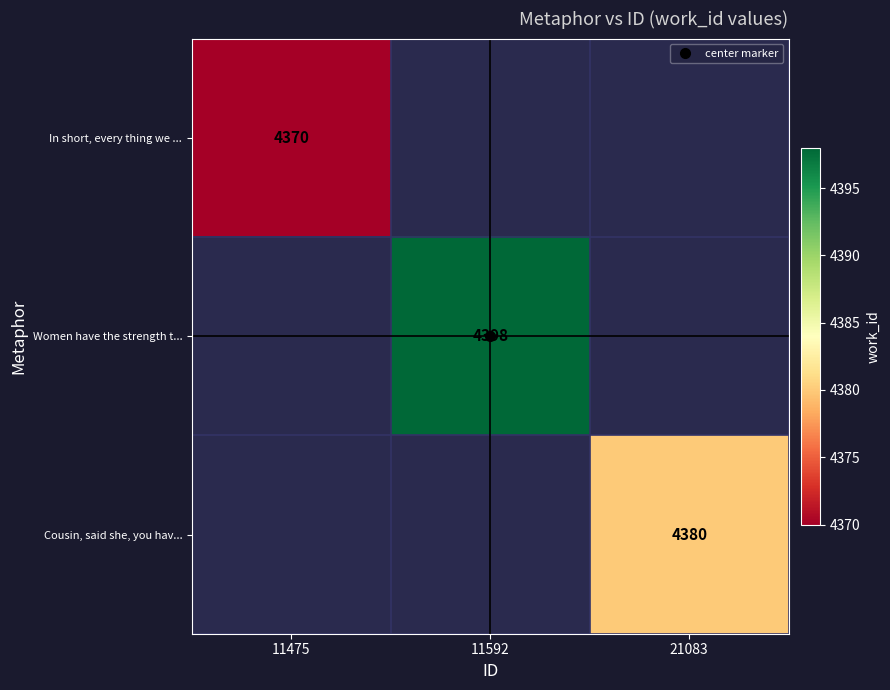

List the labels in order of In short, every thing we ... value, smallest first.

11475, 11592, 21083